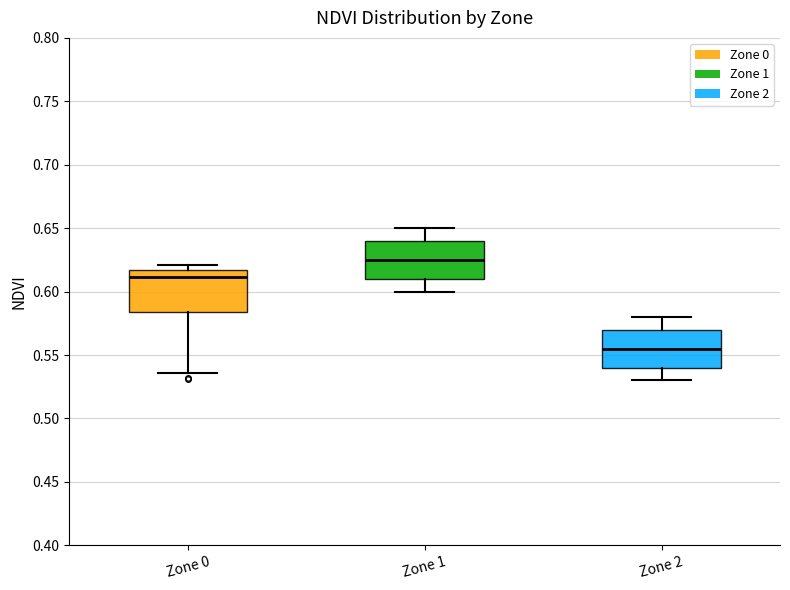

Reading left to right, read every box against the y-axis: the position of its median line, the range the box covers, and the ends of its whiskers. The values are not printed on the chart, so give them approximately, as read against the axis.

Zone 0: median 0.610, box 0.585 to 0.615, whiskers 0.535 to 0.620
Zone 1: median 0.625, box 0.610 to 0.640, whiskers 0.600 to 0.650
Zone 2: median 0.555, box 0.540 to 0.570, whiskers 0.530 to 0.580